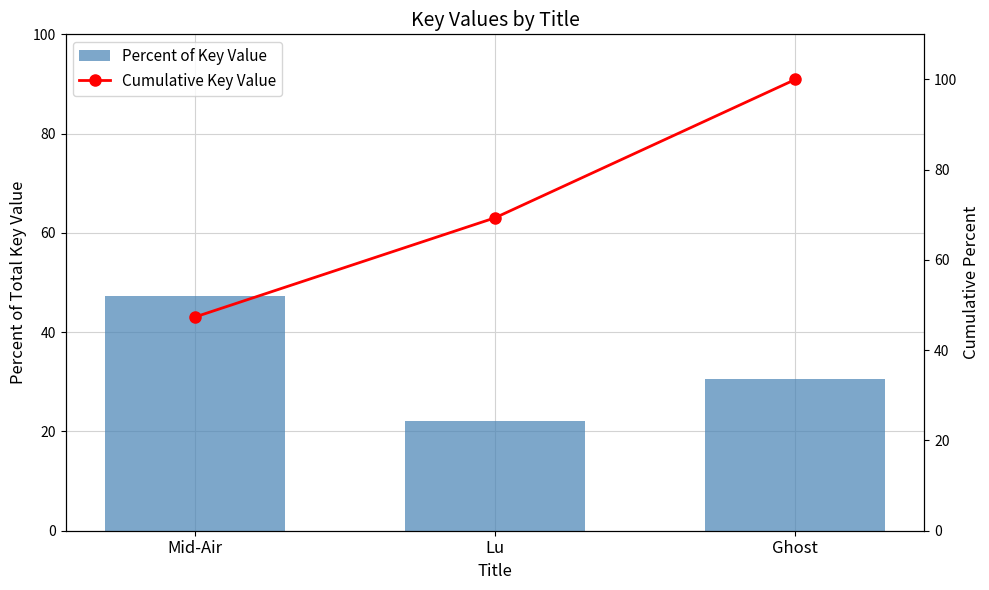

How many values in the Cumulative Key Value series are below 69?

1